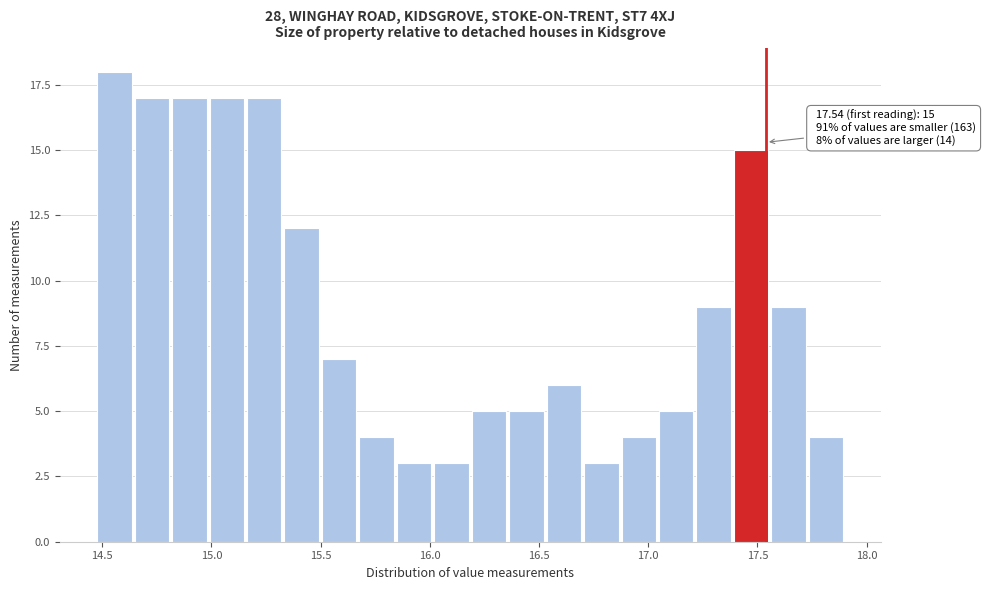

Around what value on the x-axis is the tallest bar? Give the approximate position of its centre, as read against the axis.

14.55